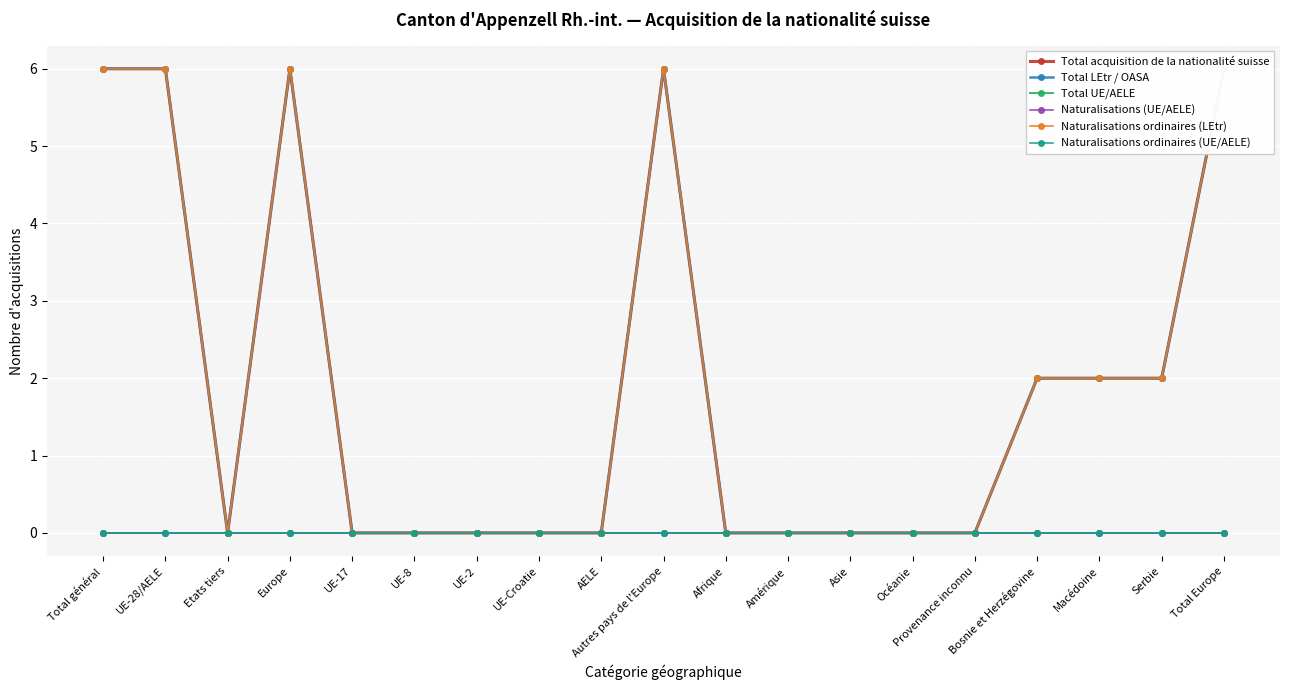

What position from the right is Europe?

16